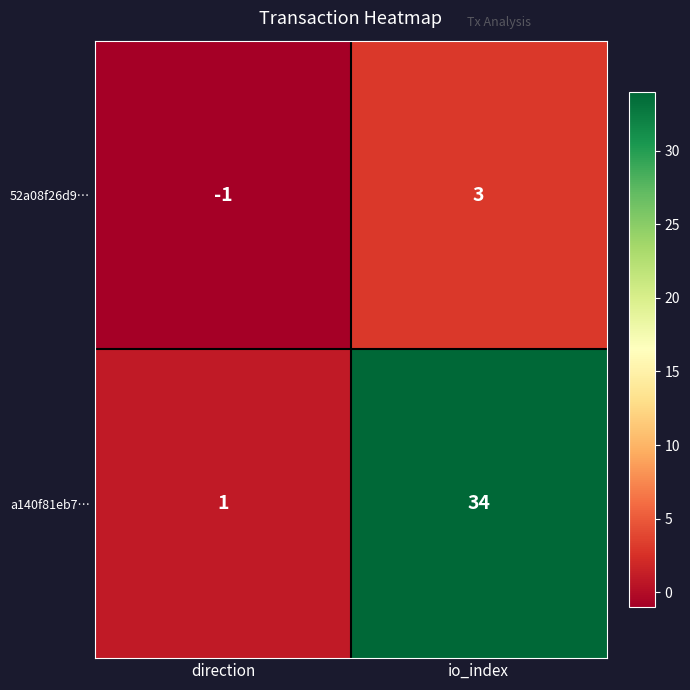

Read the 52a08f26d9… value at io_index.

3